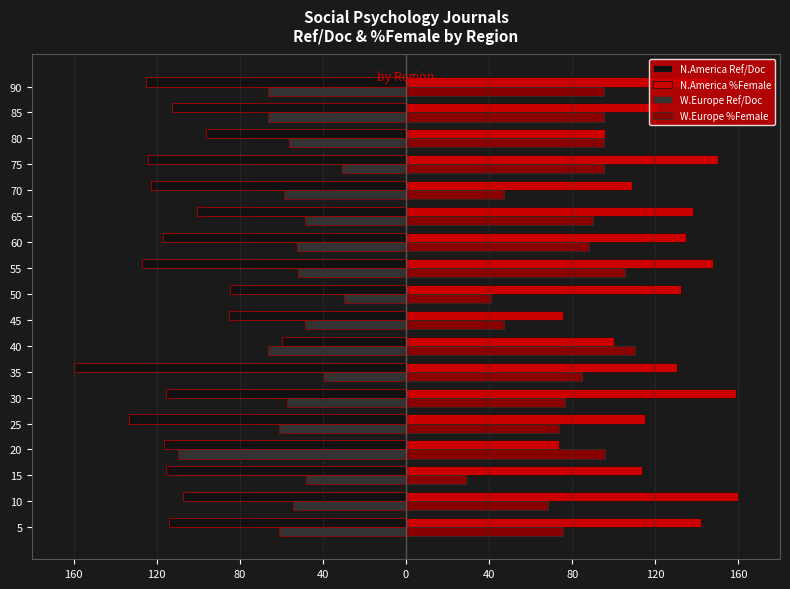

Rank the series by their average value, from highest to lowest.

N.America %Female, W.Europe %Female, W.Europe Ref/Doc, N.America Ref/Doc